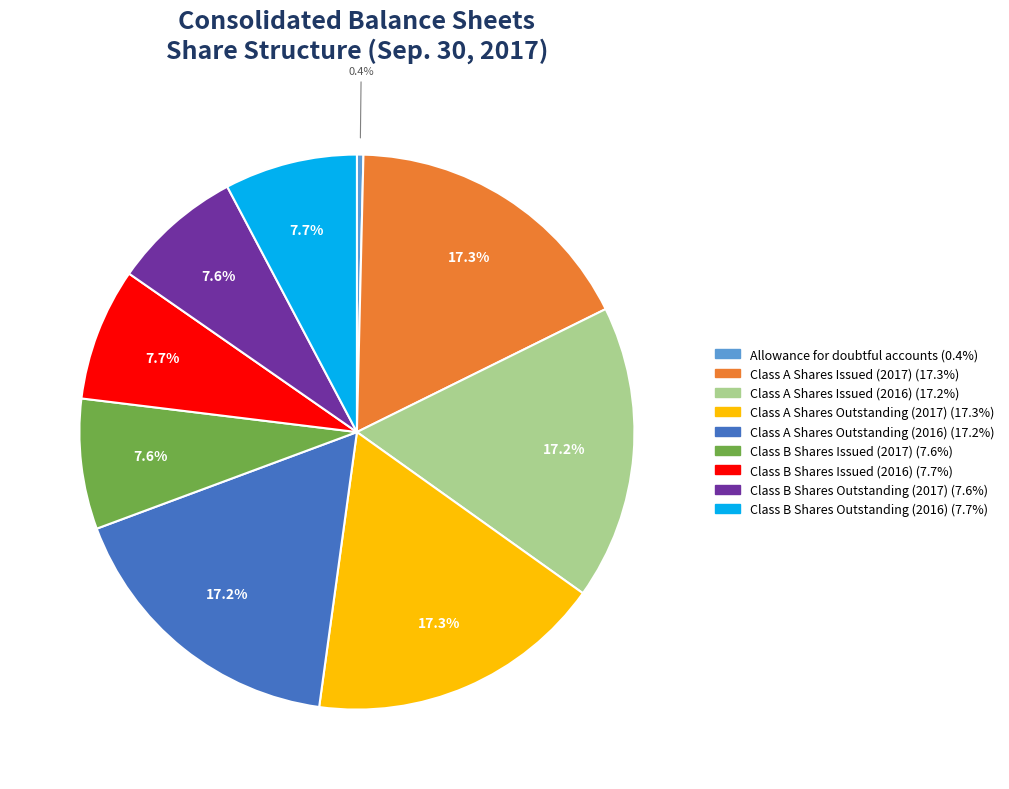

To the nearest percent, what portion does Class A Shares Issued (2017) represent?

17%